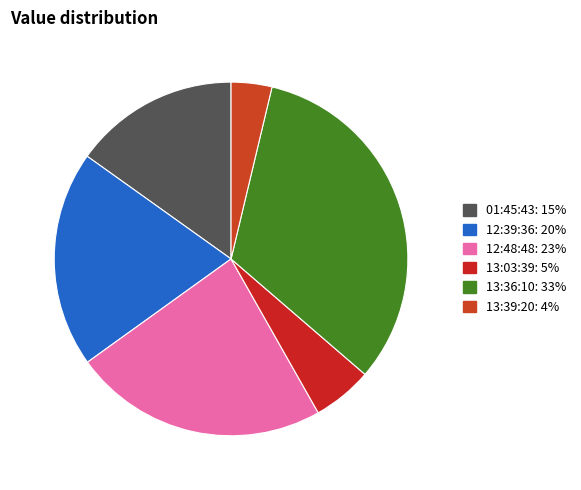

Which slice is the largest?

13:36:10: 33%